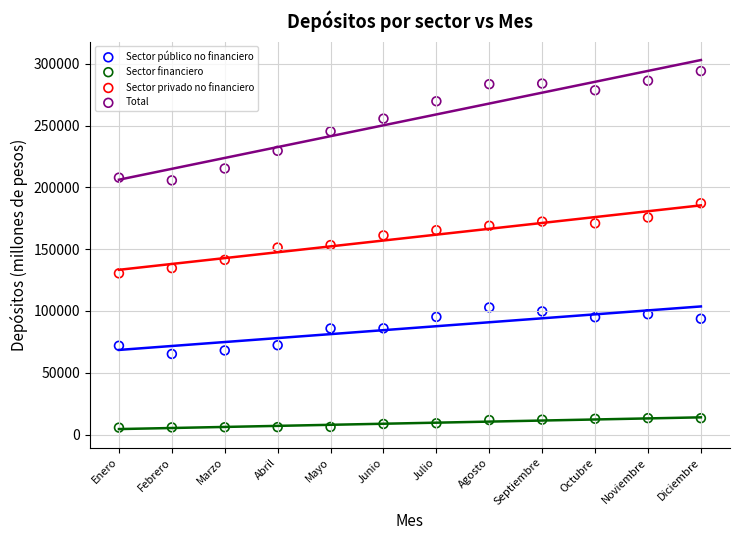

Across all data points, what is the range of Y values (max minus min)?

288505.3